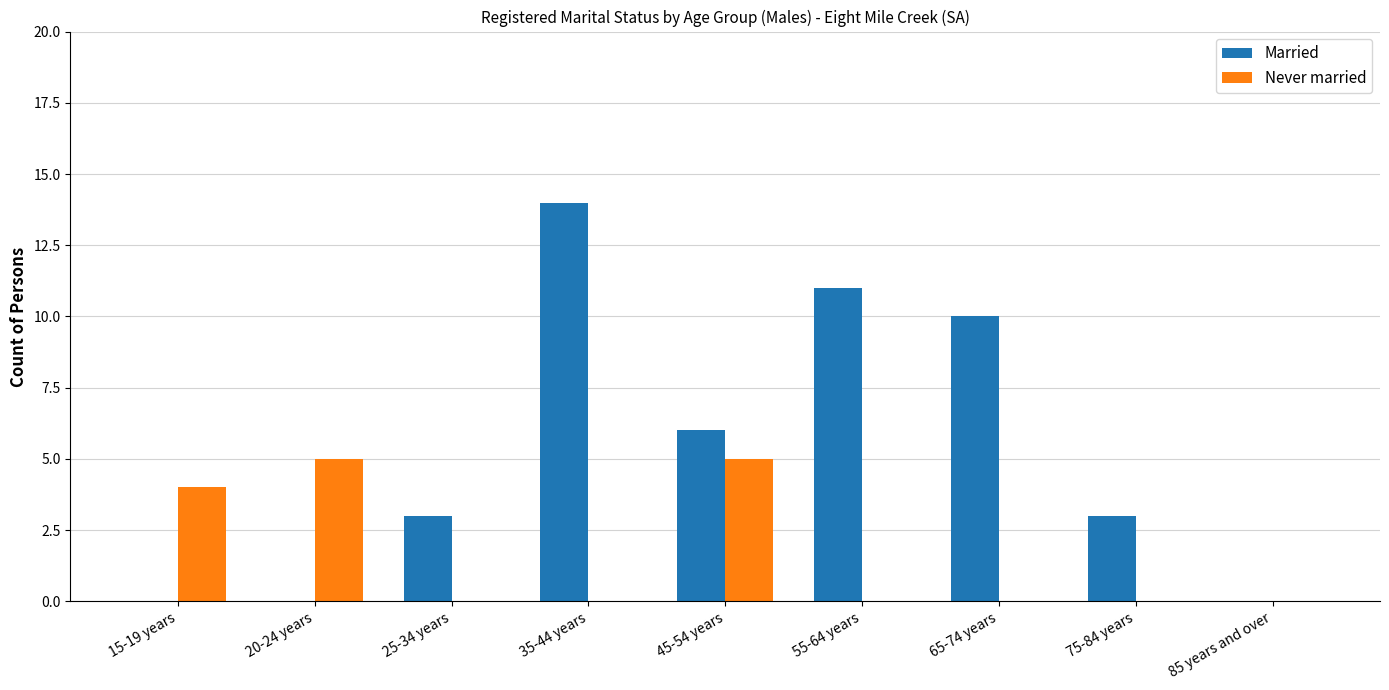

Are the bars horizontal?

No